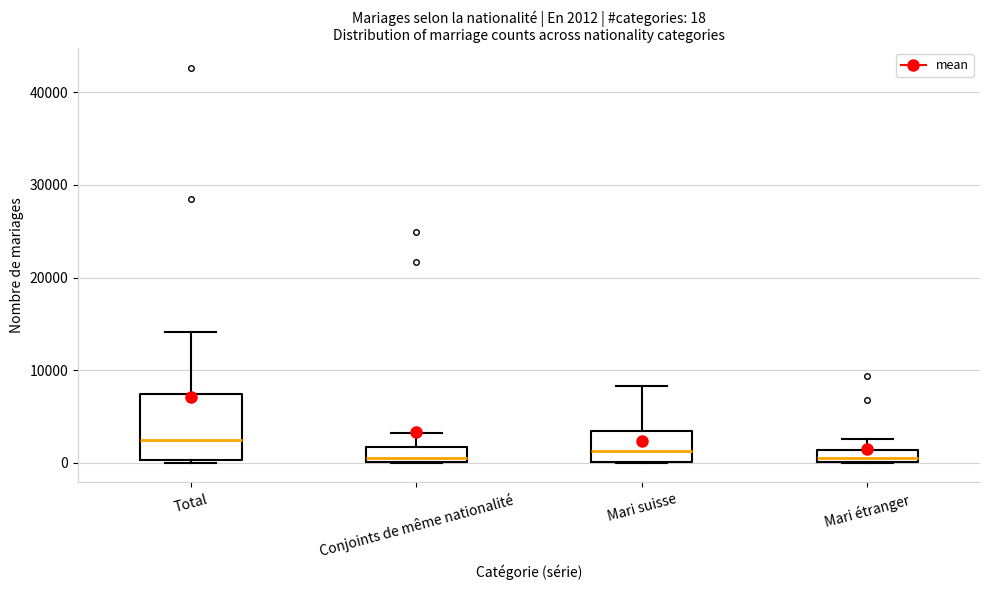

Comparing the boxes themselves (not the whiskers), which one is the tallest?

Total